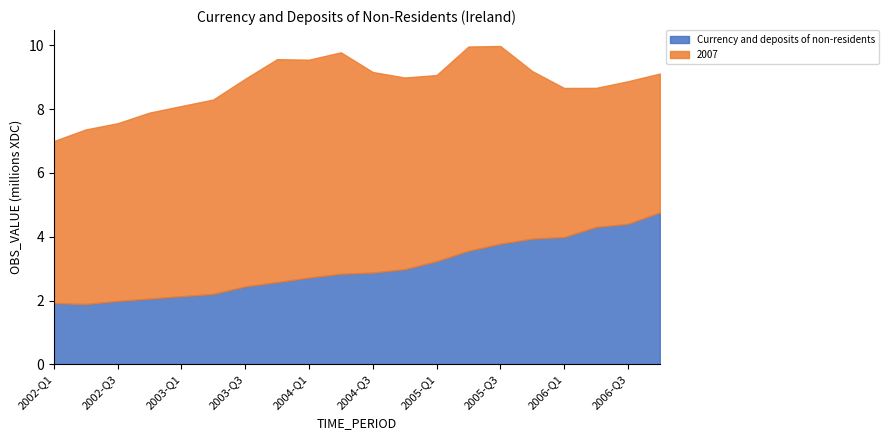

List the series in order of their overall mean, lowest first.

Currency and deposits of non-residents, 2007